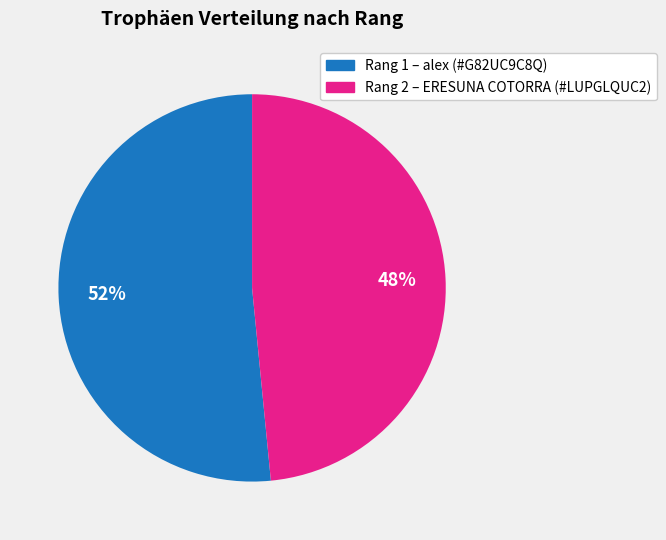

Is there any slice that represents more than half of the pie?

Yes